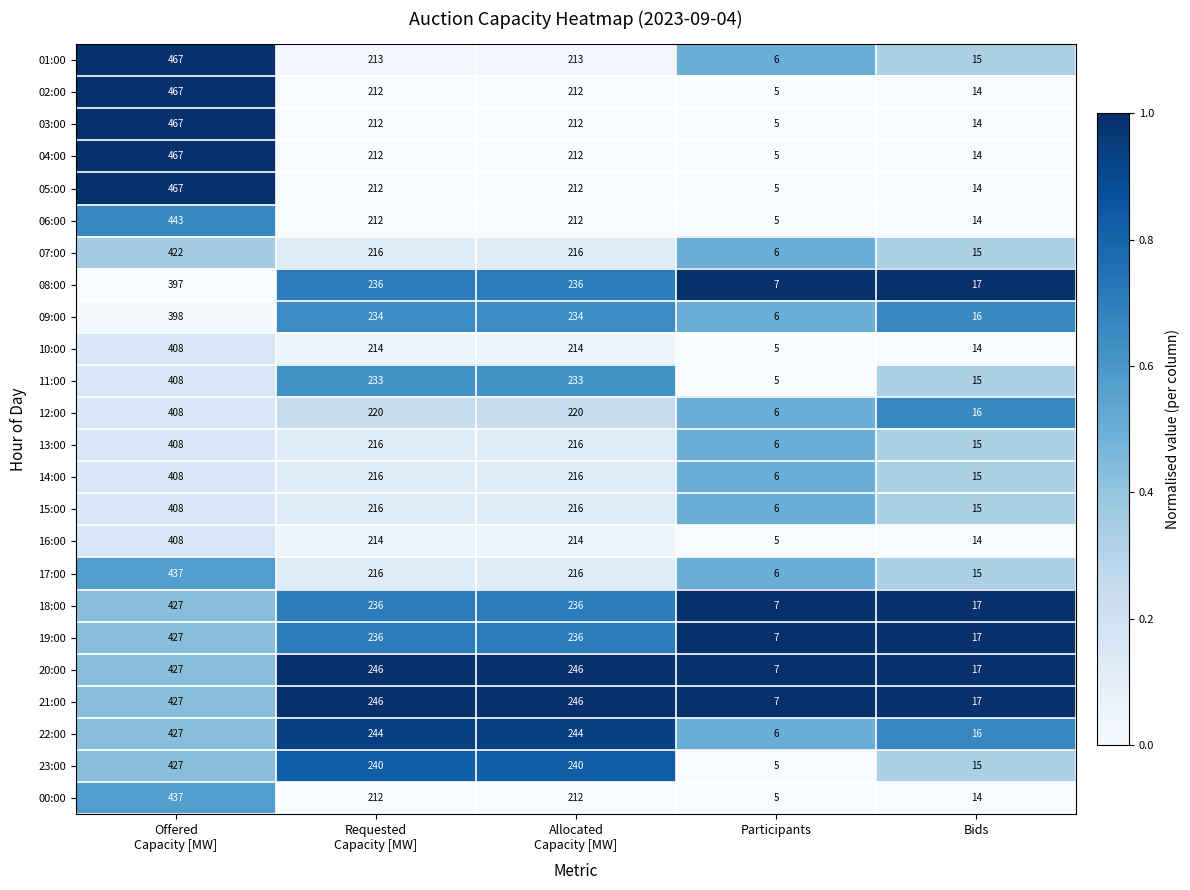

What is the approximate value of 17:00 at Participants, to the nearest 10?

10